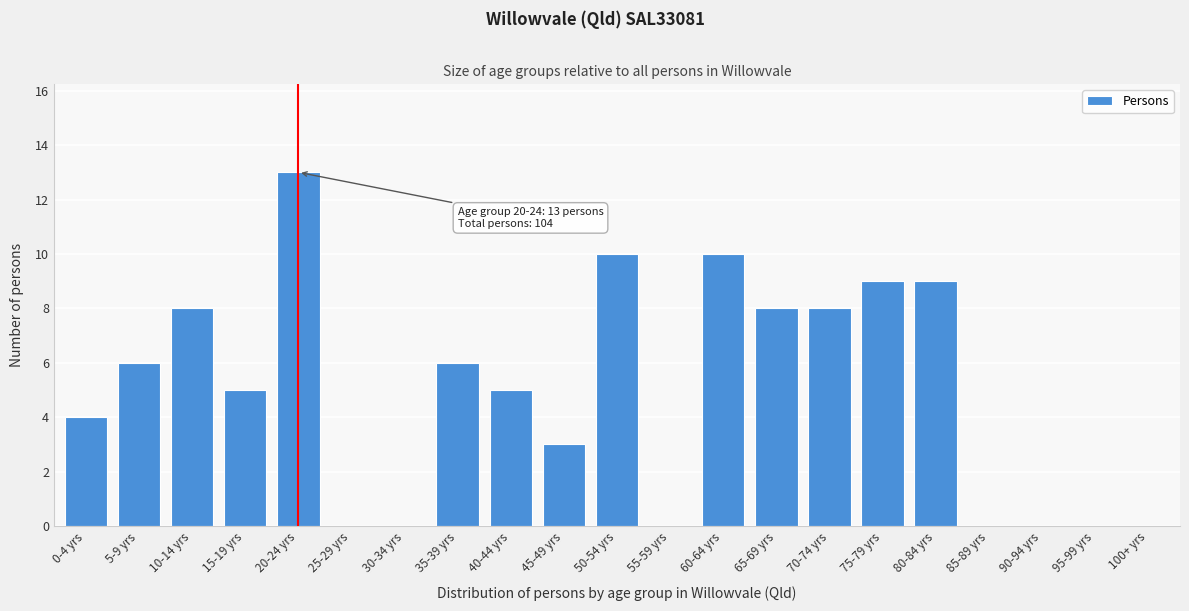

Reading left to right, extract all data points from this chart.

0-4 yrs=4	5-9 yrs=6	10-14 yrs=8	15-19 yrs=5	20-24 yrs=13	25-29 yrs=0	30-34 yrs=0	35-39 yrs=6	40-44 yrs=5	45-49 yrs=3	50-54 yrs=10	55-59 yrs=0	60-64 yrs=10	65-69 yrs=8	70-74 yrs=8	75-79 yrs=9	80-84 yrs=9	85-89 yrs=0	90-94 yrs=0	95-99 yrs=0	100+ yrs=0